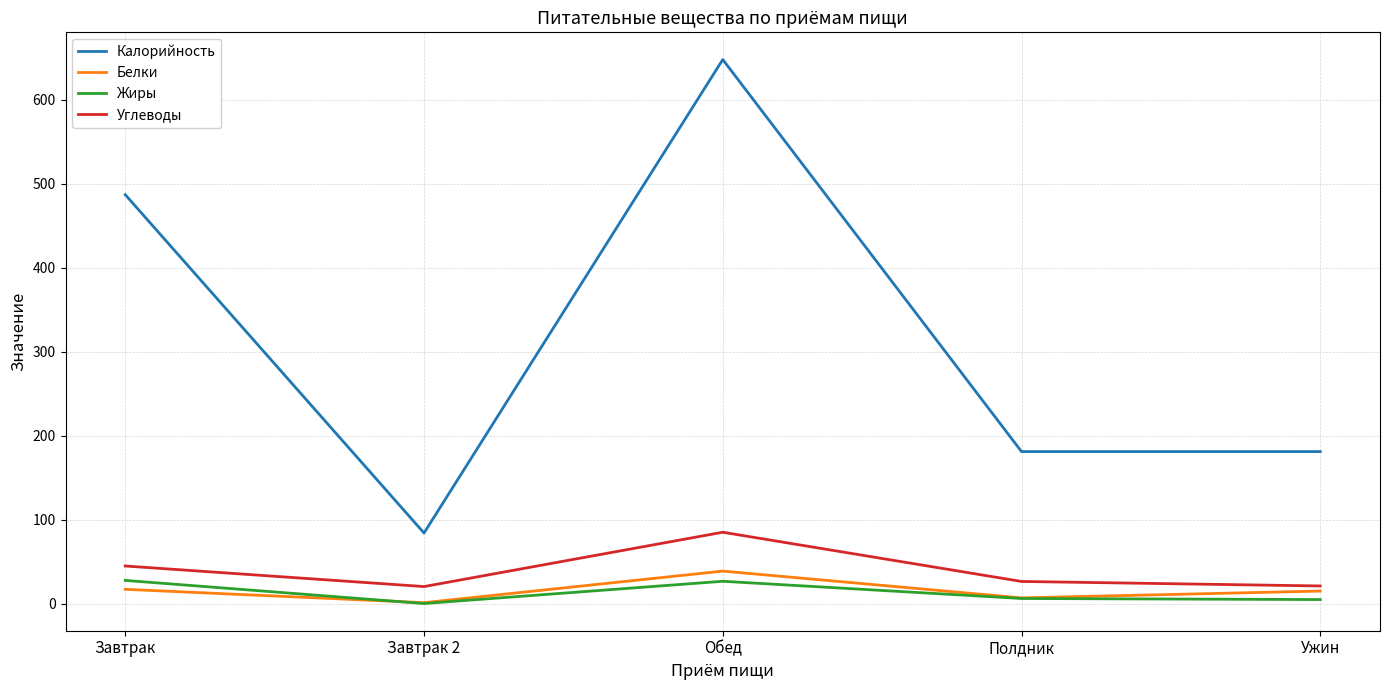

Between Завтрак 2 and Ужин, which series saw the biggest shift?

Калорийность